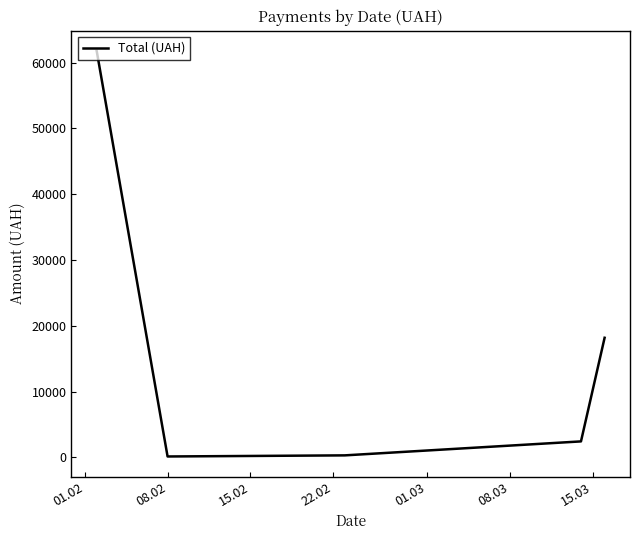

True or false: the data has more than 0 interior local peaks.

False